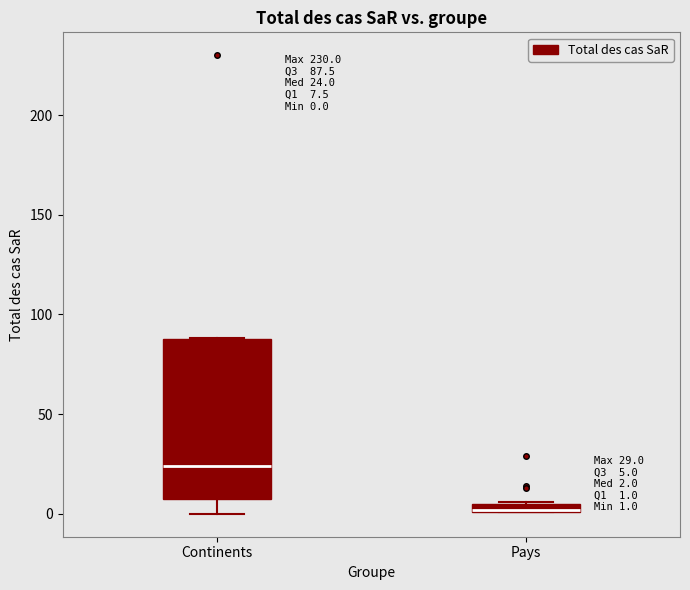

Which box is the tallest, from its lower edge to its upper edge?

Continents